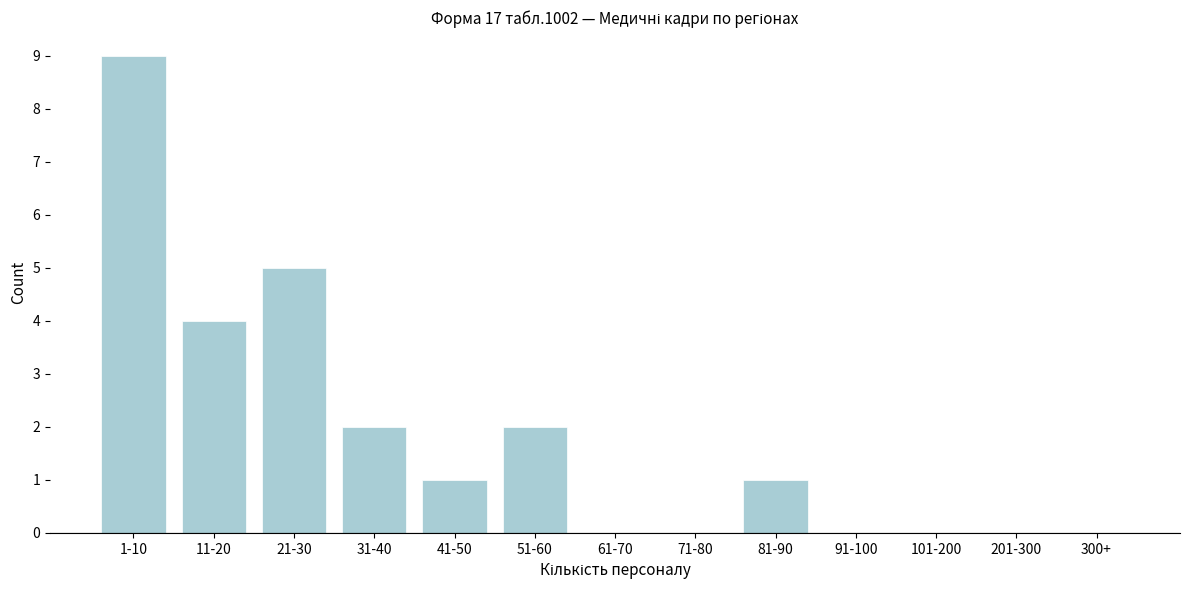

Reading left to right, extract all data points from this chart.

1-10=9	11-20=4	21-30=5	31-40=2	41-50=1	51-60=2	61-70=0	71-80=0	81-90=1	91-100=0	101-200=0	201-300=0	300+=0